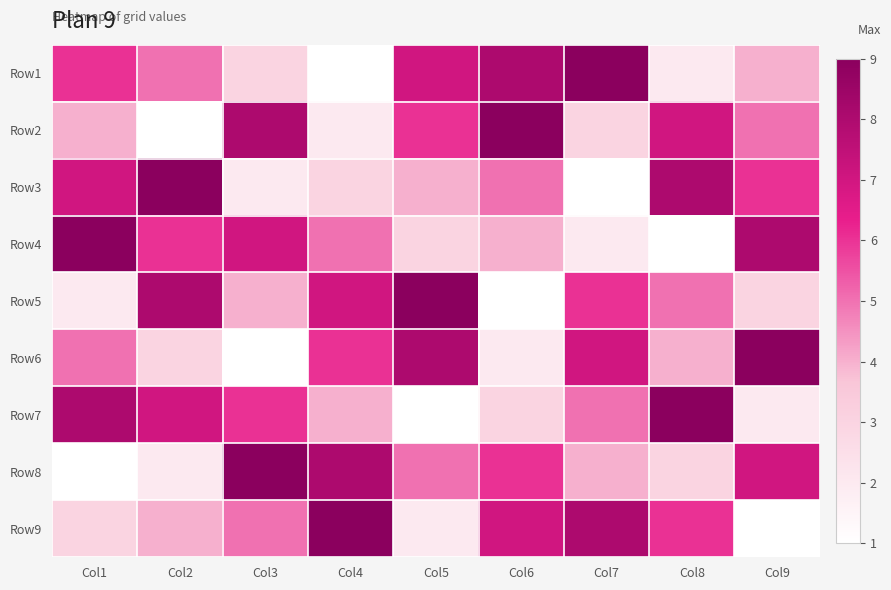

Which series has the widest spread of values?

Row1